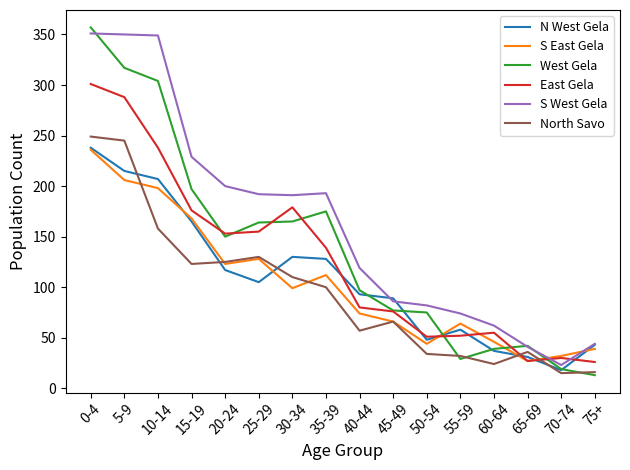

True or false: N West Gela has a value of 60 at 75+.

False